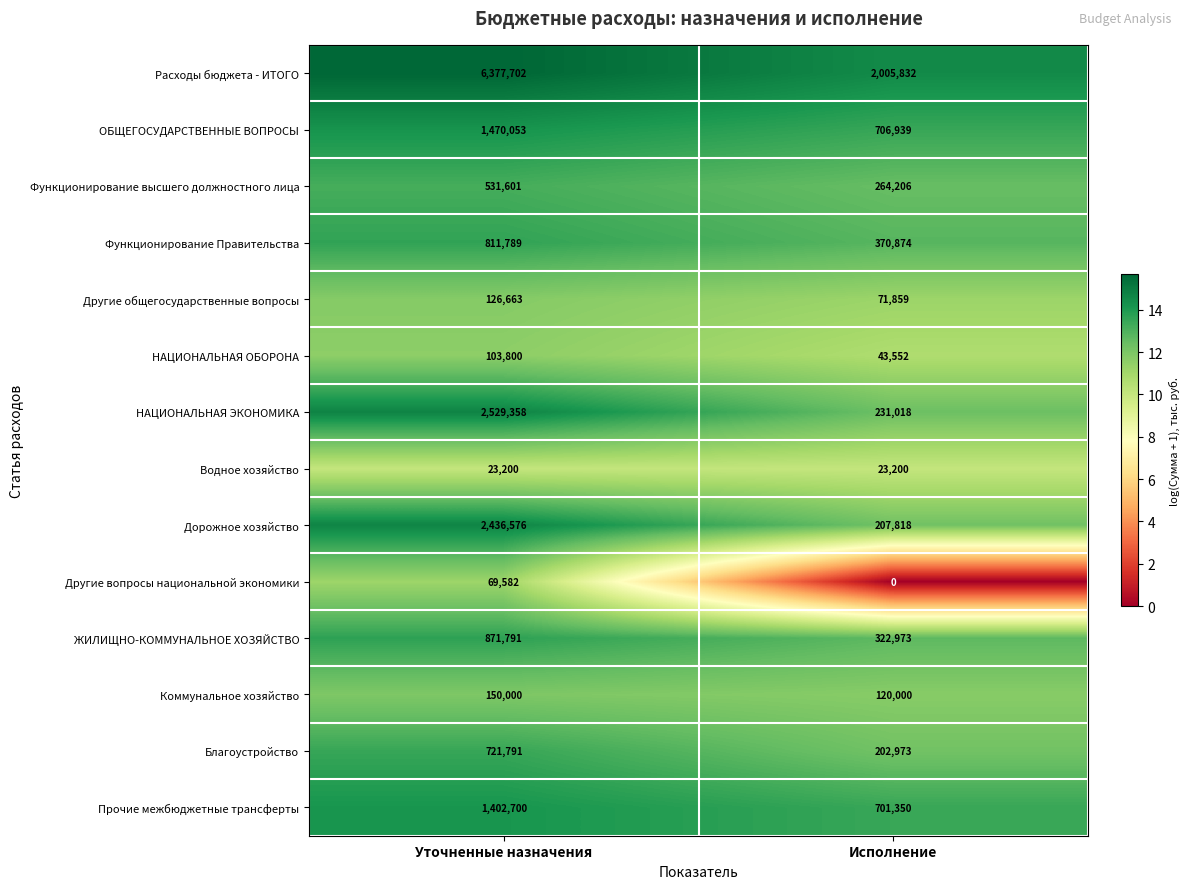

True or false: Водное хозяйство has a value of 23200 at Исполнение.

True